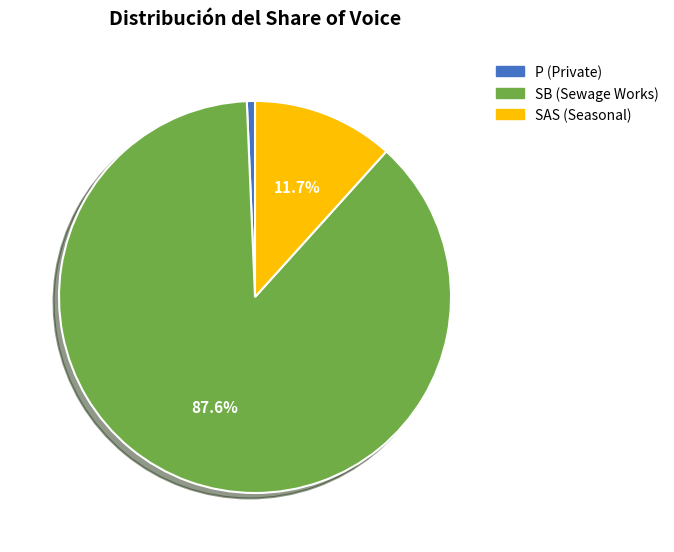

How many segments does this pie chart have?

3